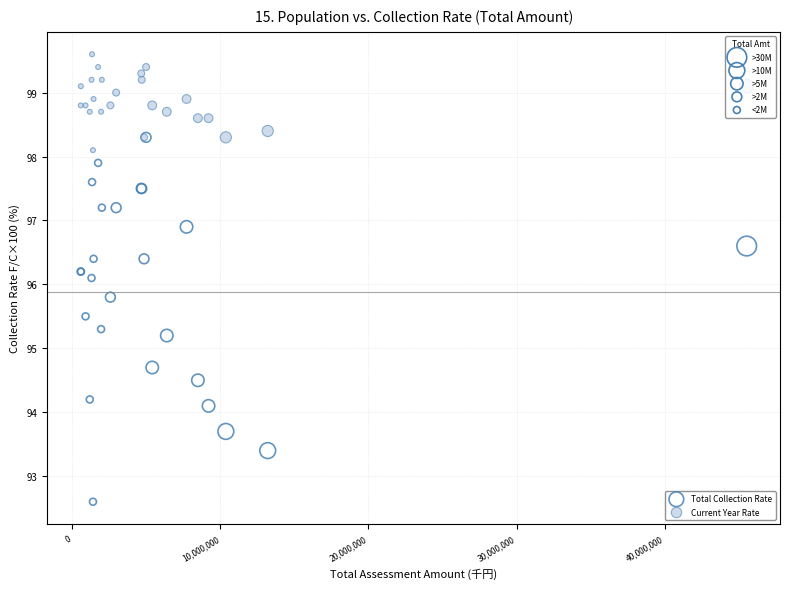

Which series contains the lowest Y value?

Total Collection Rate